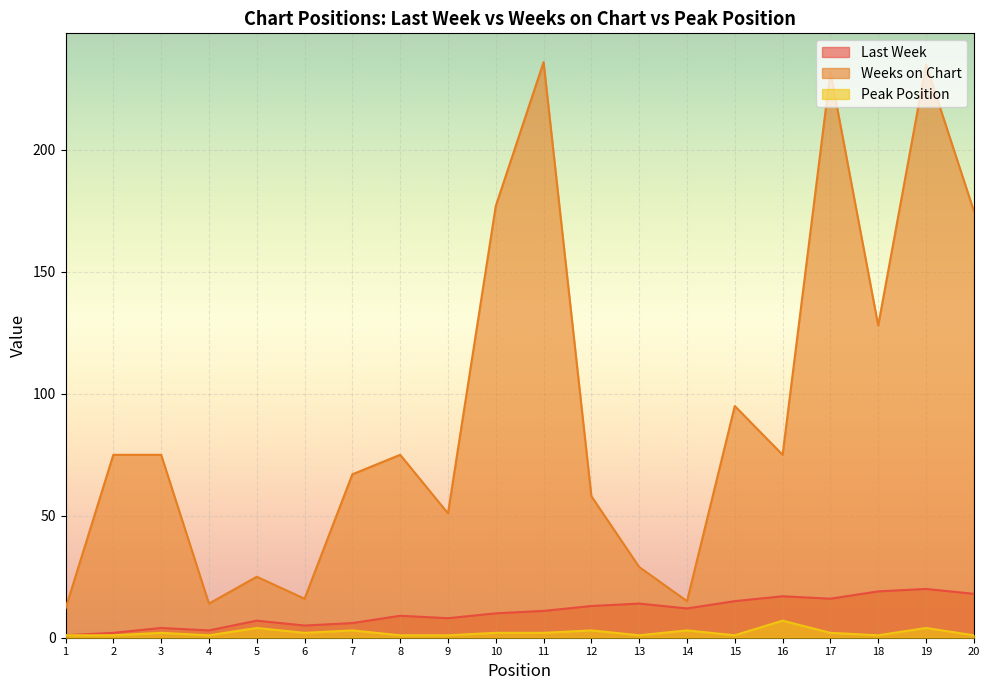

True or false: Last Week and Weeks on Chart cross at least once.

False